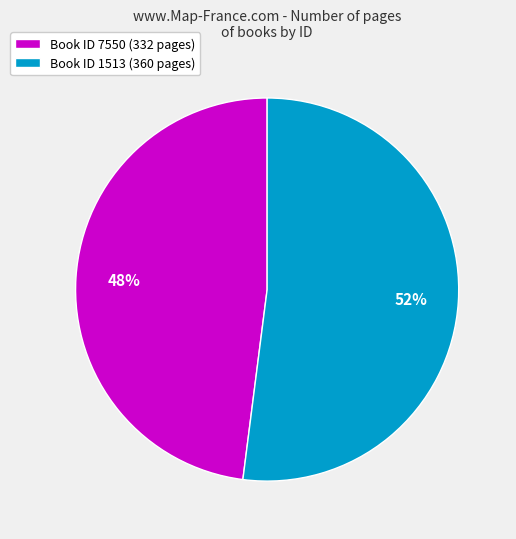

Do Book ID 1513 (360 pages) and Book ID 7550 (332 pages) together represent more than half of the pie?

Yes